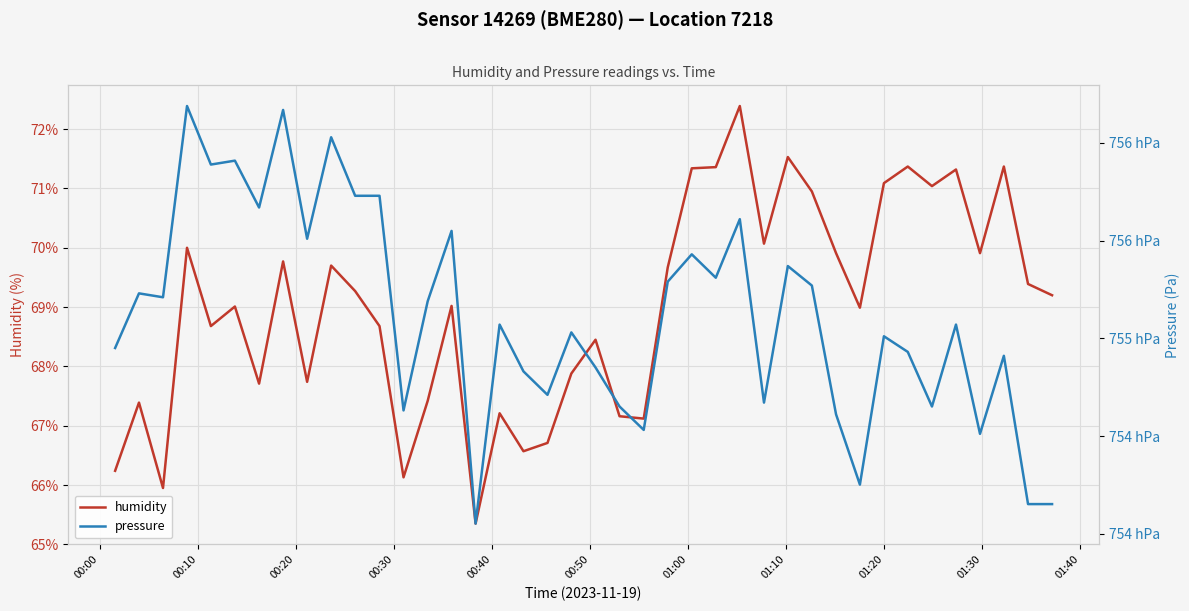

True or false: humidity and pressure cross at least once.

False